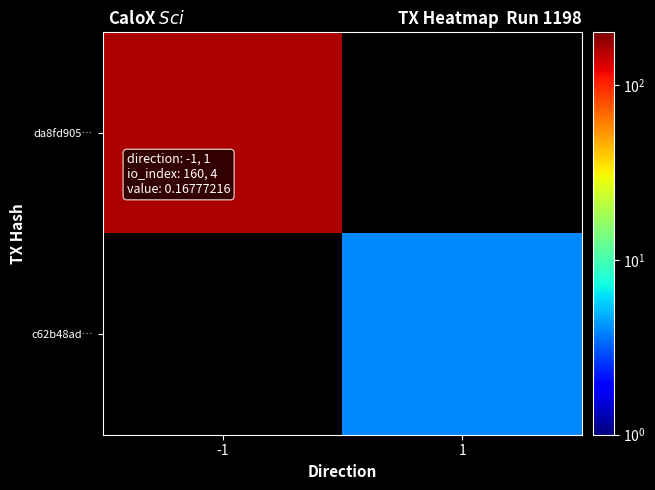

What is the greatest value displayed?

160.0